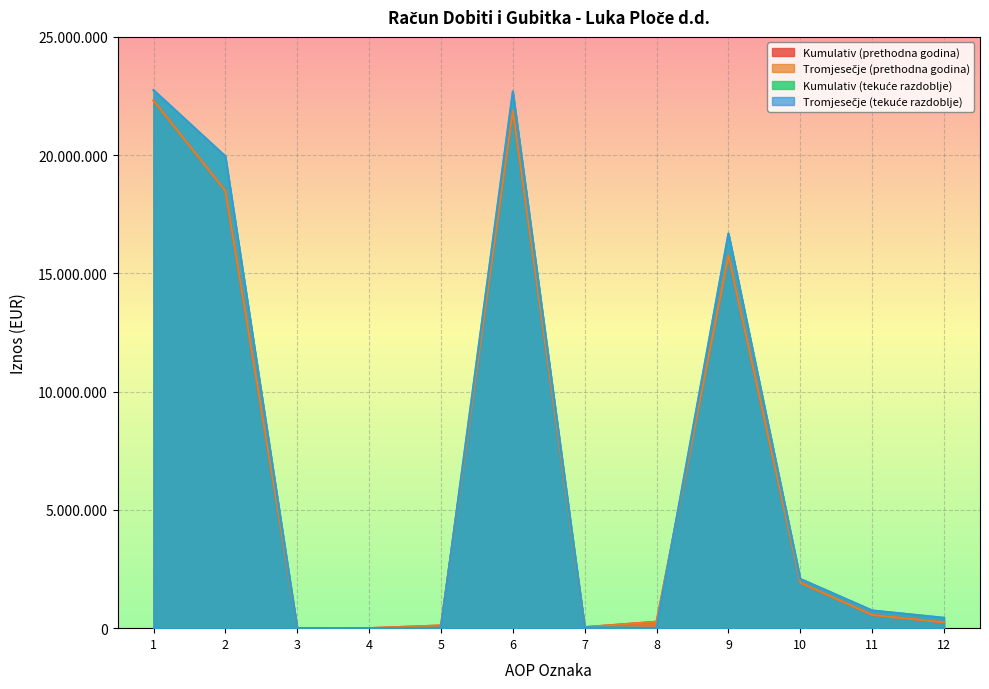

What is the sum of all Kumulativ (tekuće razdoblje) values?

85395583